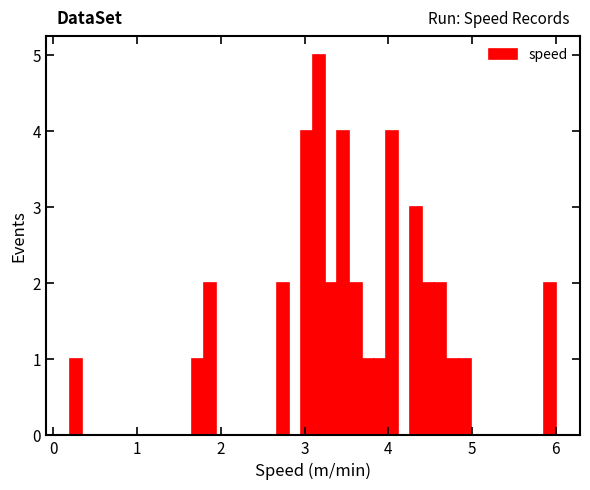

Read against the x-axis, roughly where is the centre of the tallest bar?

3.2